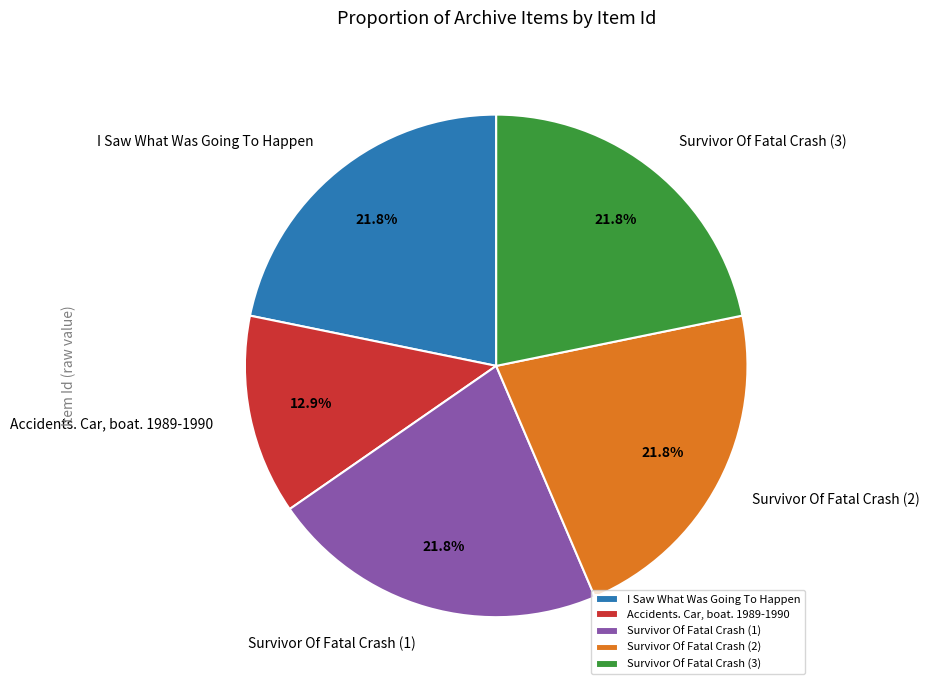

Approximately how many times larger is the value at Survivor Of Fatal Crash (2) compared to Survivor Of Fatal Crash (3)?

1.0